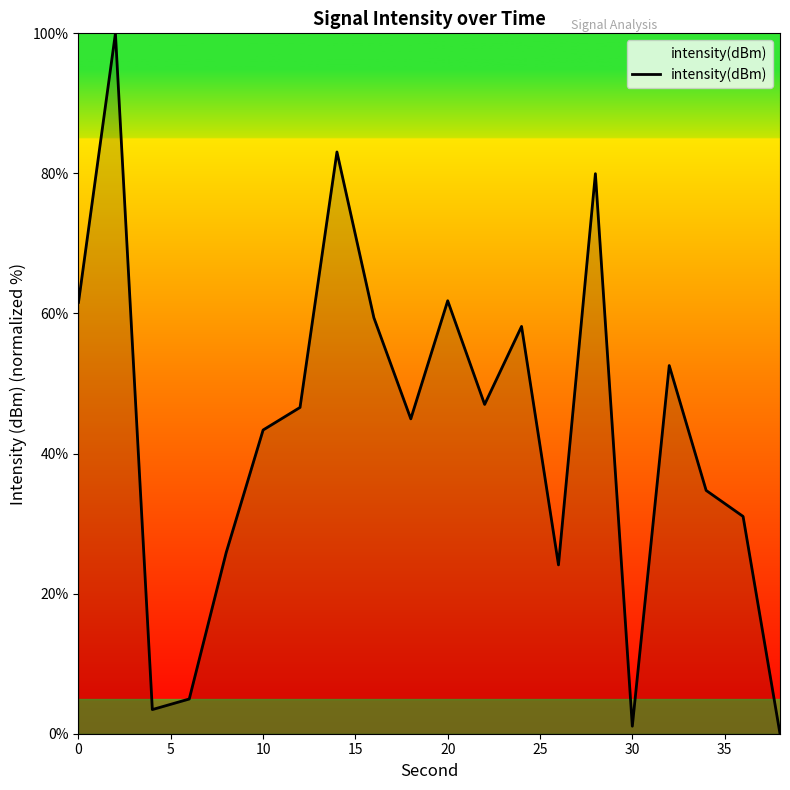

How many values are below 46?

10